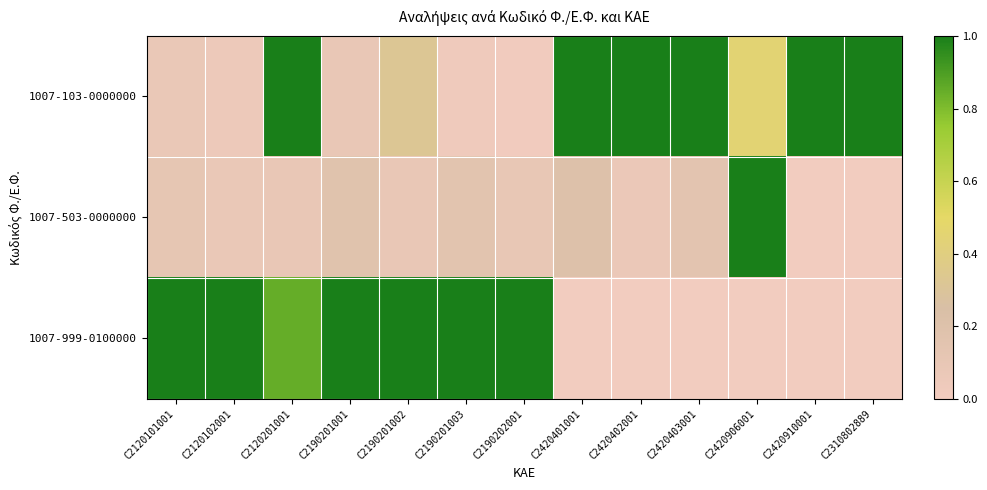

At C2190201001, list the series in order from smallest to largest.

1007-103-0000000, 1007-503-0000000, 1007-999-0100000